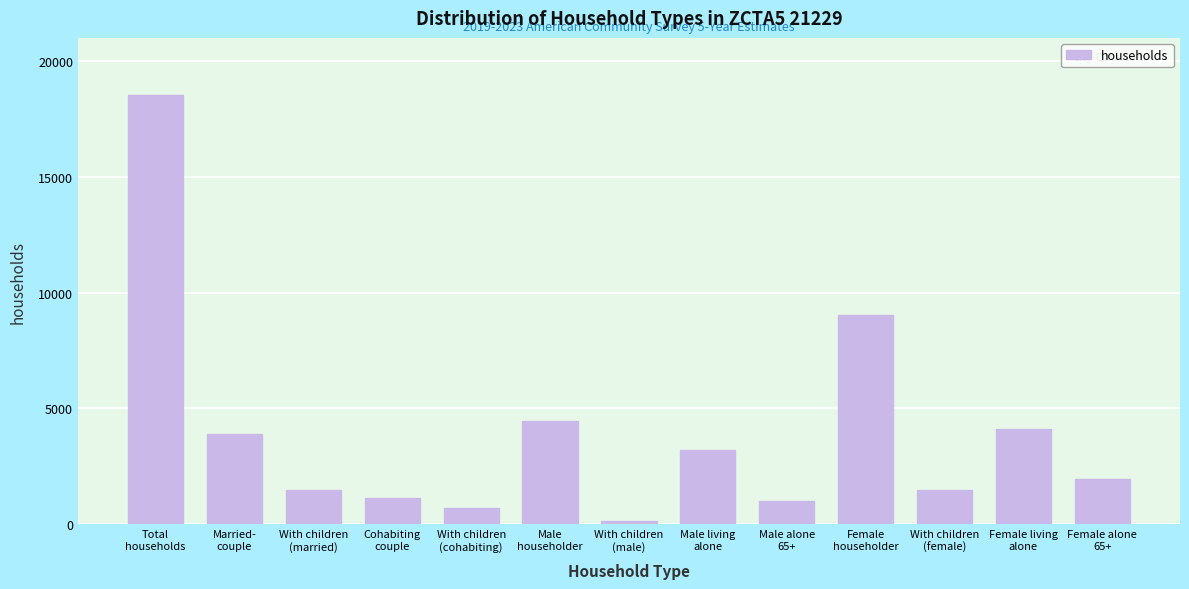

What is the maximum value shown in the chart?

18517